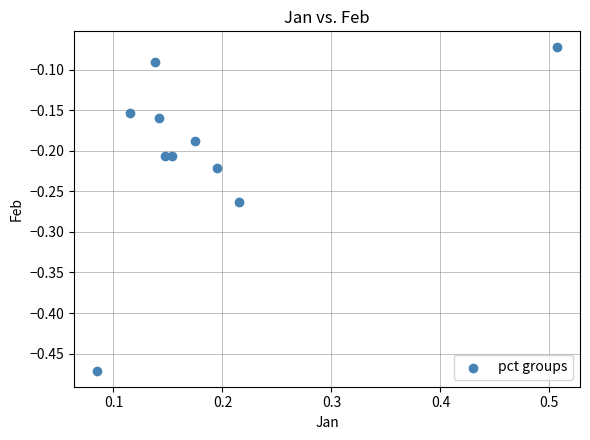

What is the range of Y values (max minus min)?

0.4